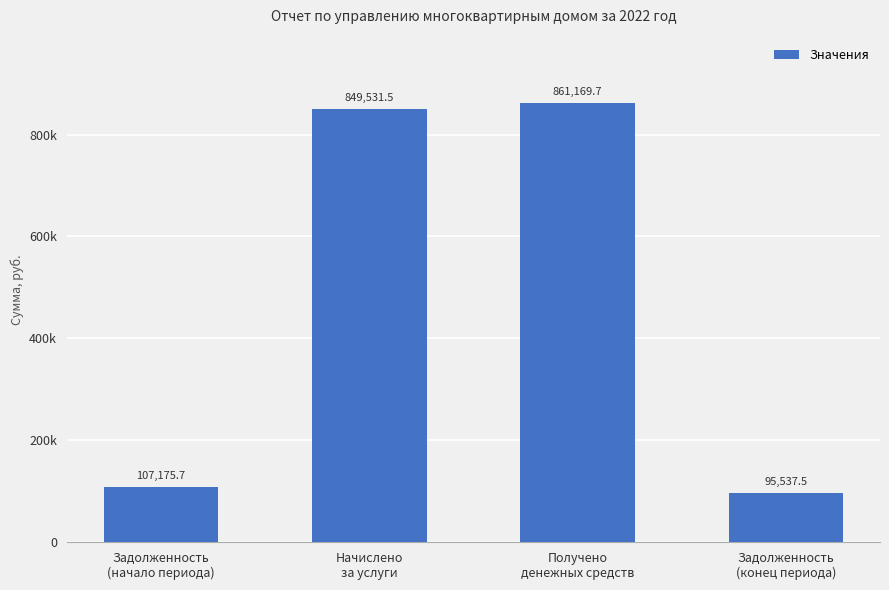

What is the ratio of the value at Начислено
за услуги to the value at Задолженность
(конец периода)?

8.9